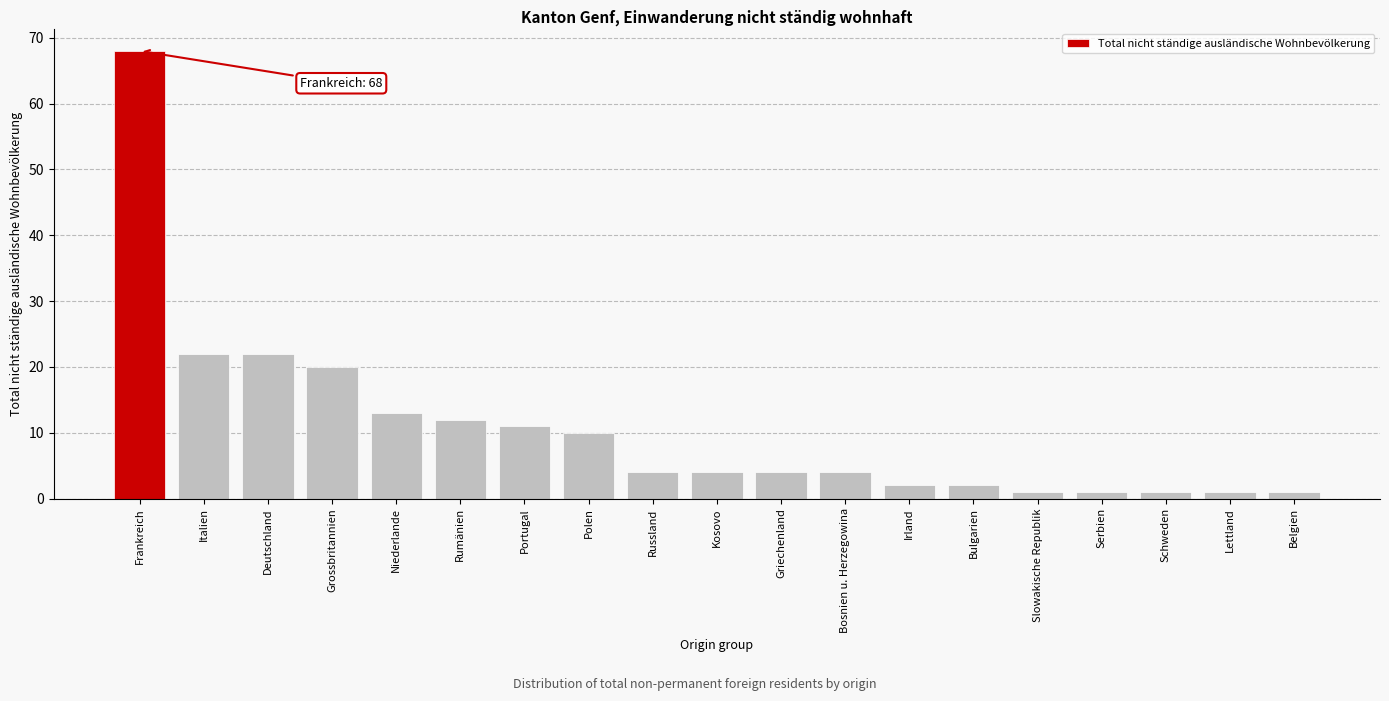

Reading left to right, extract all data points from this chart.

Frankreich=68	Italien=22	Deutschland=22	Grossbritannien=20	Niederlande=13	Rumänien=12	Portugal=11	Polen=10	Russland=4	Kosovo=4	Griechenland=4	Bosnien u. Herzegowina=4	Irland=2	Bulgarien=2	Slowakische Republik=1	Serbien=1	Schweden=1	Lettland=1	Belgien=1